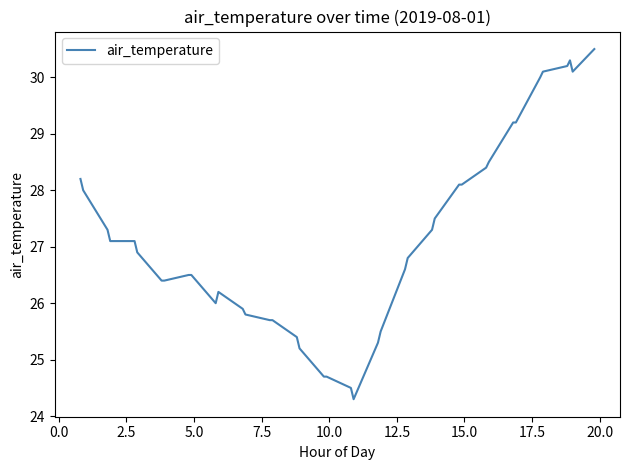

What is the difference between the maximum and minimum values?

6.2